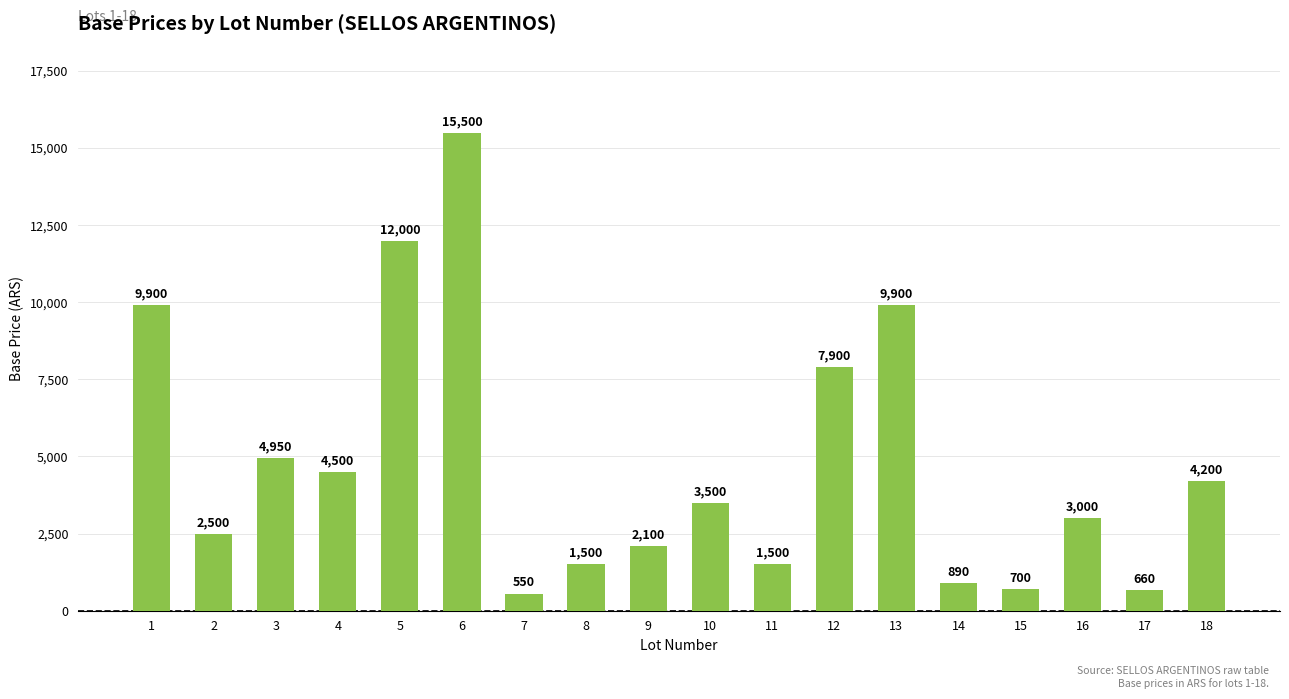

Are the bars horizontal?

No